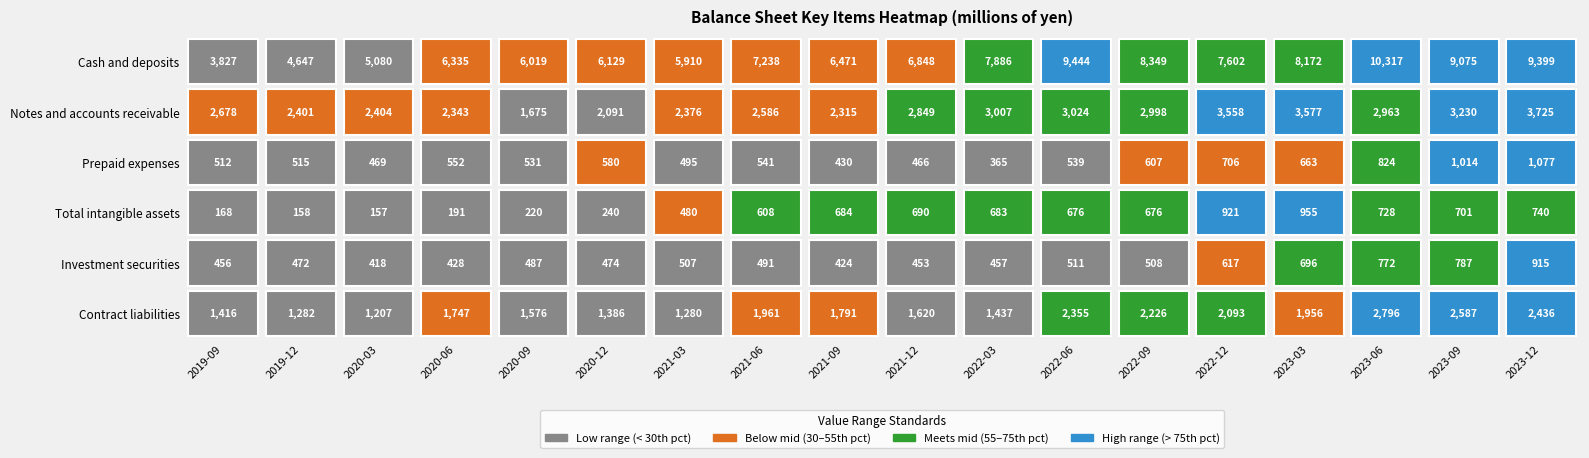

Between 2021-06 and 2022-06, which is larger?

2022-06